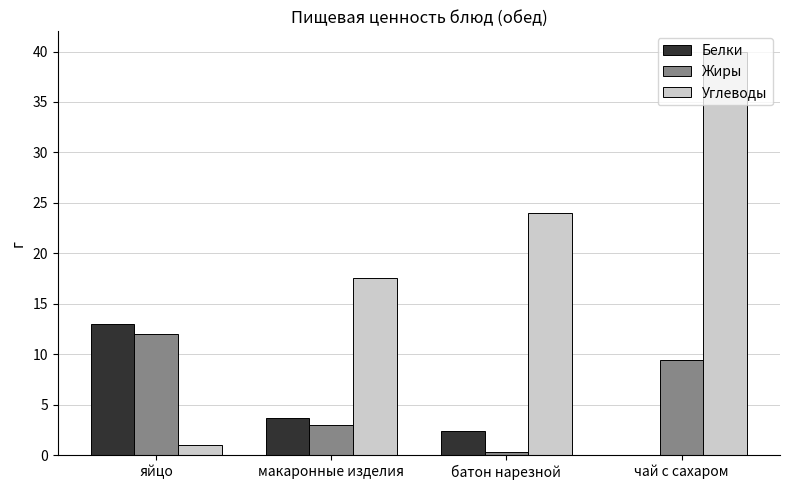

Reading right to left, transcribe all the data shown in this chart.

Белки: чай с сахаром=0.0	батон нарезной=2.4	макаронные изделия=3.7	яйцо=13.0
Жиры: чай с сахаром=9.5	батон нарезной=0.3	макаронные изделия=3.0	яйцо=12.0
Углеводы: чай с сахаром=40.0	батон нарезной=24.0	макаронные изделия=17.6	яйцо=1.0